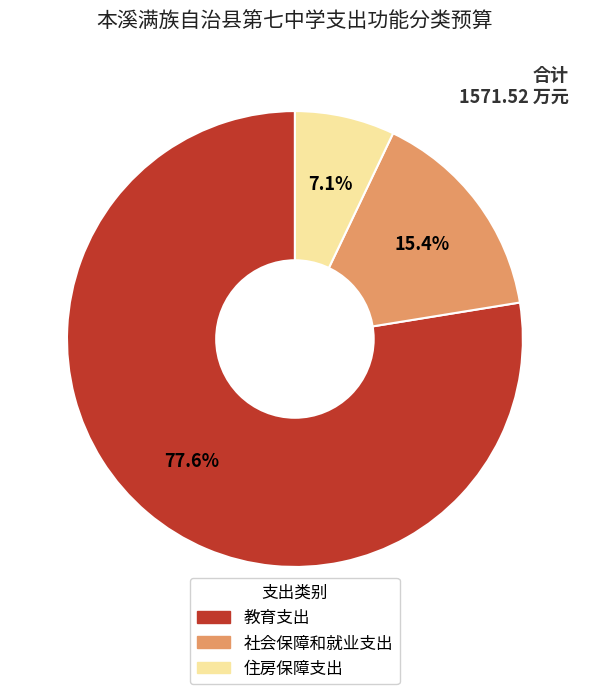

Which slice is the smallest?

住房保障支出